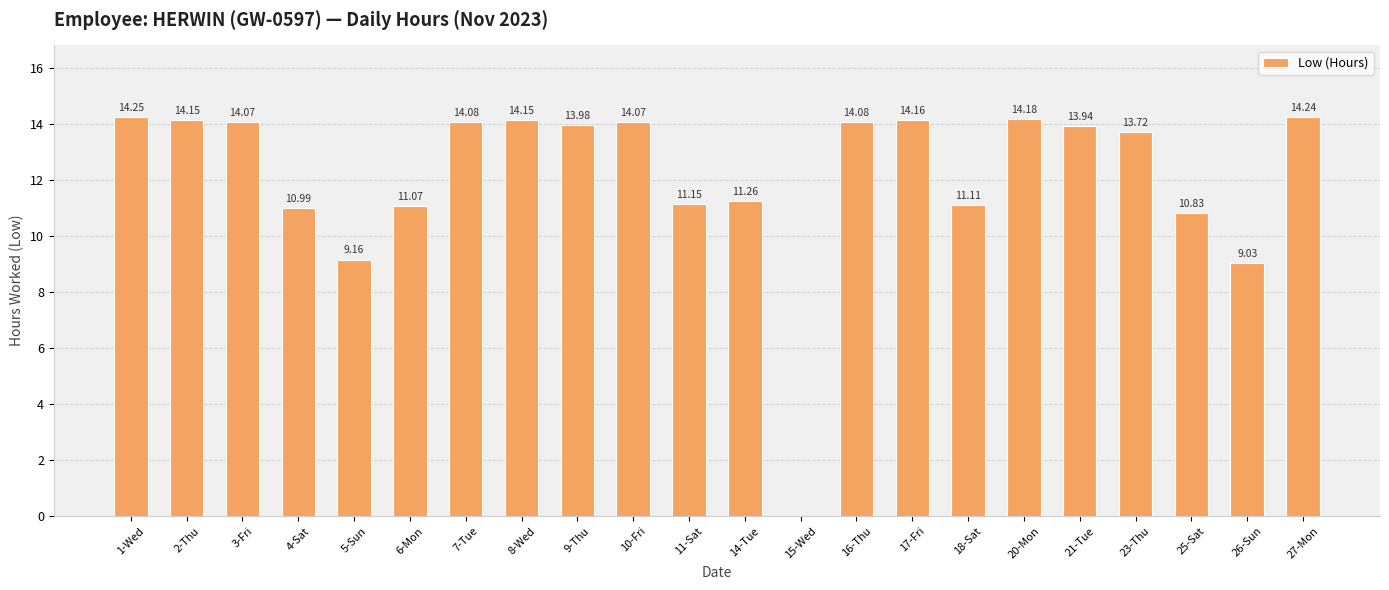

True or false: the data shows 9.5 at 20-Mon.

False